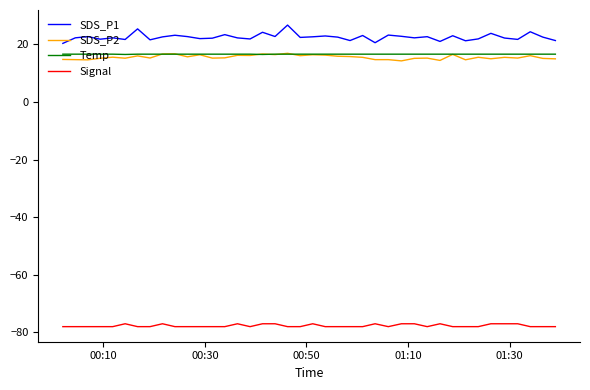

Which series has the largest range (max minus min)?

SDS_P1